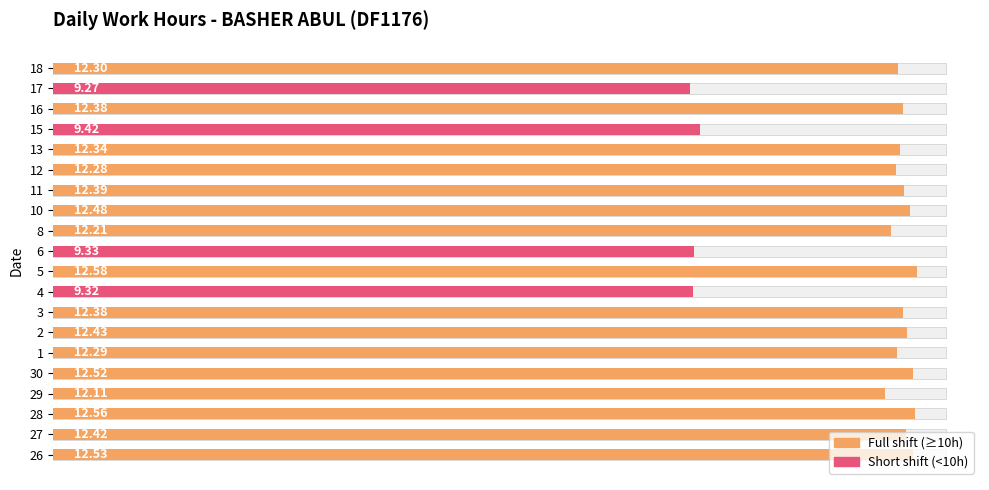

What is the difference between the second highest and second lowest values?

3.2